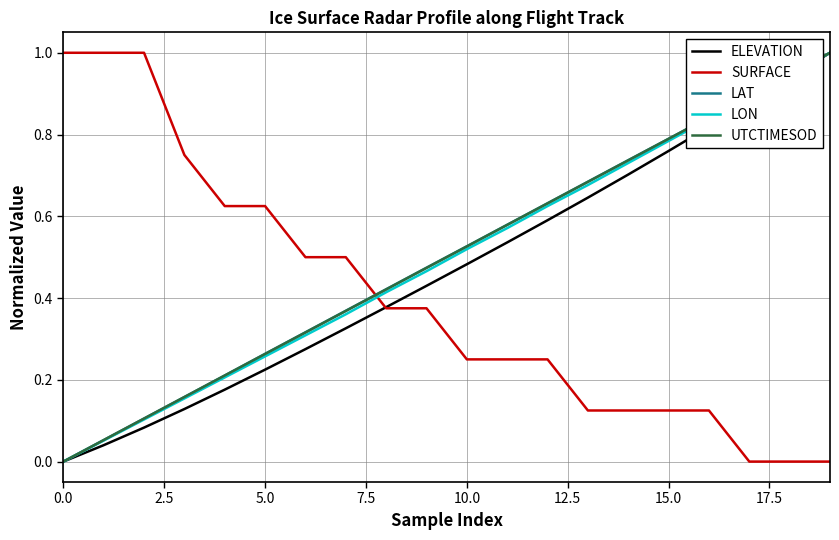

What is the highest value of the SURFACE series?

1.0